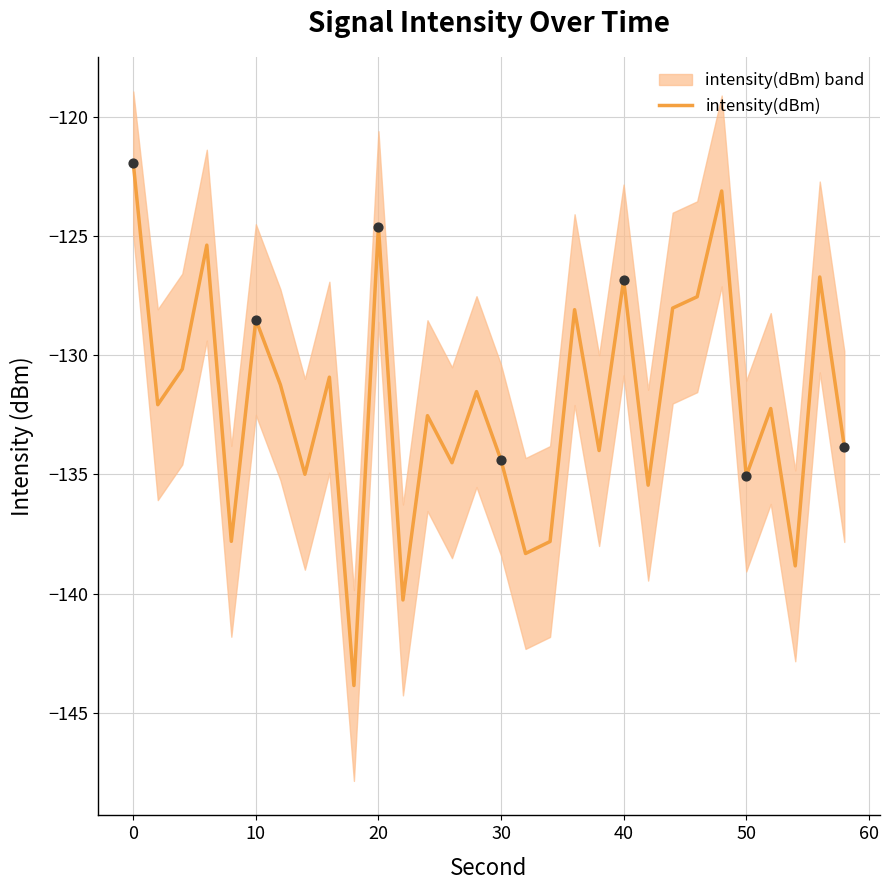

What is the highest value of the intensity(dBm) series?

-122.0